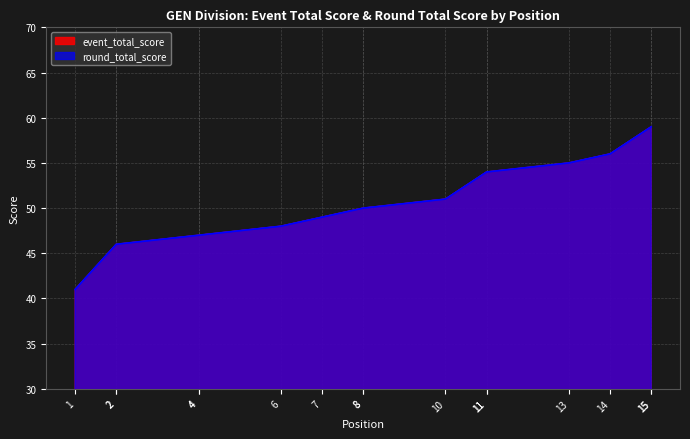

Between 15 and 14, which is larger?

15